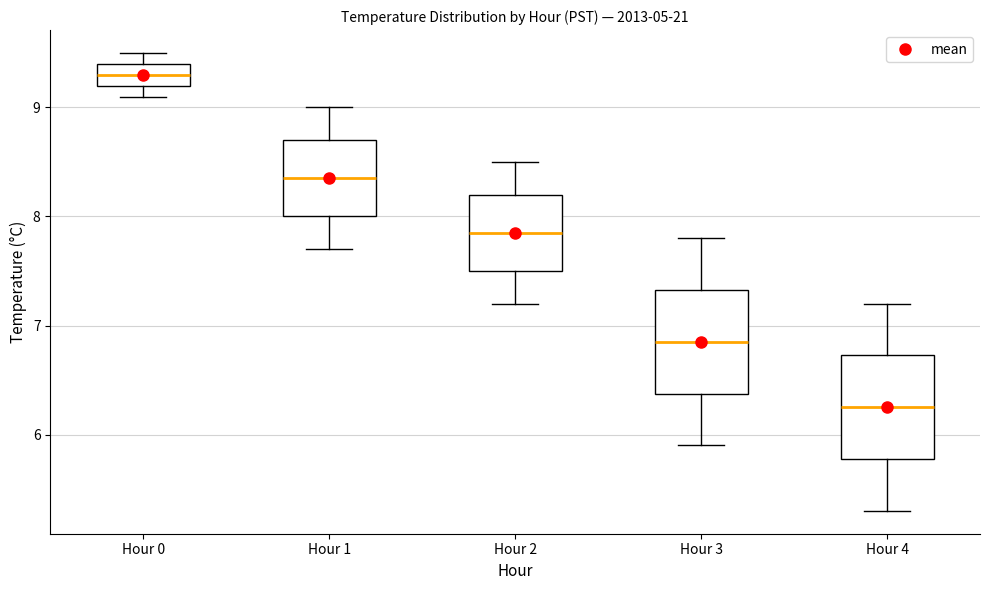

Reading left to right, read every box against the y-axis: the position of its median line, the range the box covers, and the ends of its whiskers. The values are not printed on the chart, so give them approximately, as read against the axis.

Hour 0: median 9.3, box 9.2 to 9.4, whiskers 9.1 to 9.5
Hour 1: median 8.4, box 8.0 to 8.7, whiskers 7.7 to 9.0
Hour 2: median 7.9, box 7.5 to 8.2, whiskers 7.2 to 8.5
Hour 3: median 6.9, box 6.4 to 7.3, whiskers 5.9 to 7.8
Hour 4: median 6.3, box 5.8 to 6.7, whiskers 5.3 to 7.2